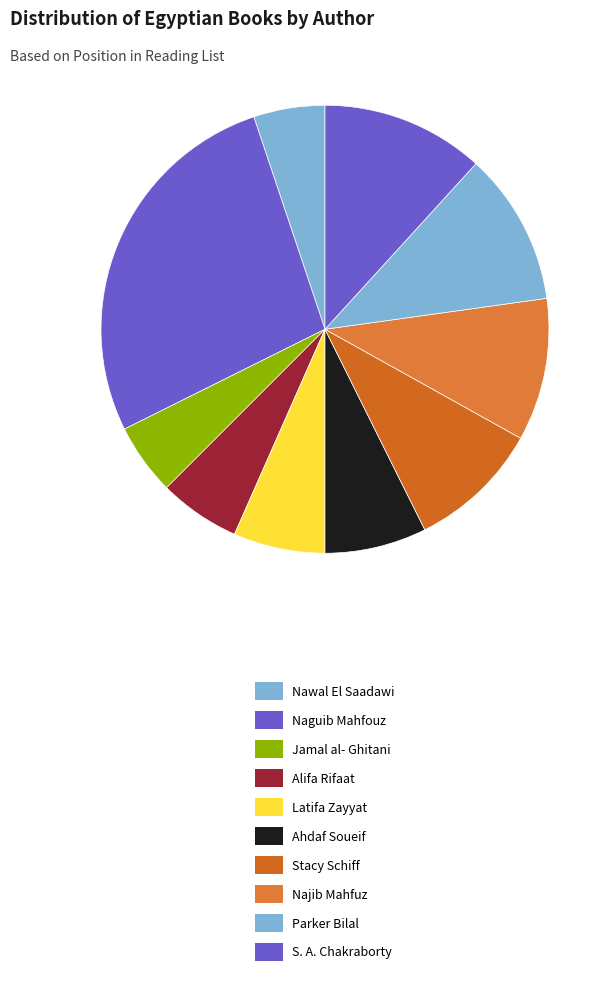

Does Nawal El Saadawi represent more than half of the total?

No